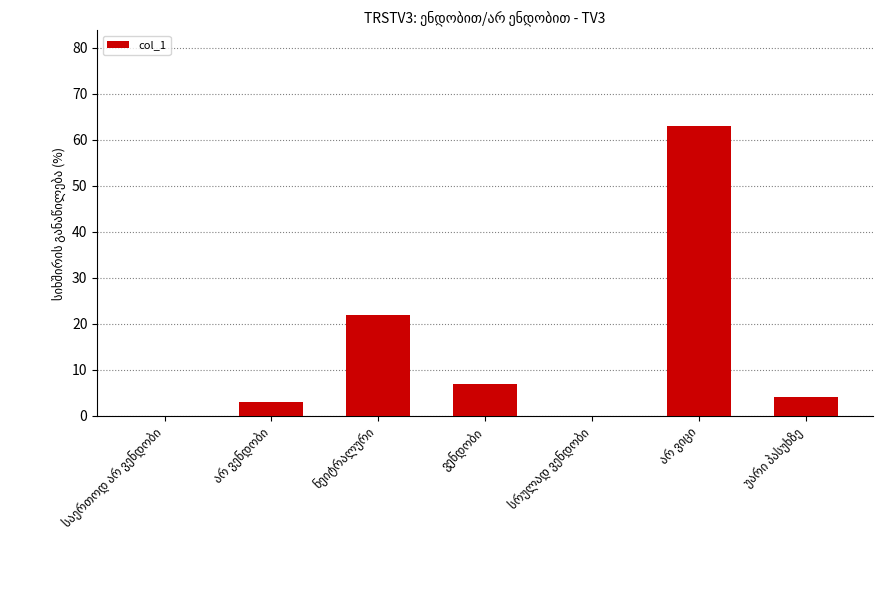

What is the sum of all values?

99